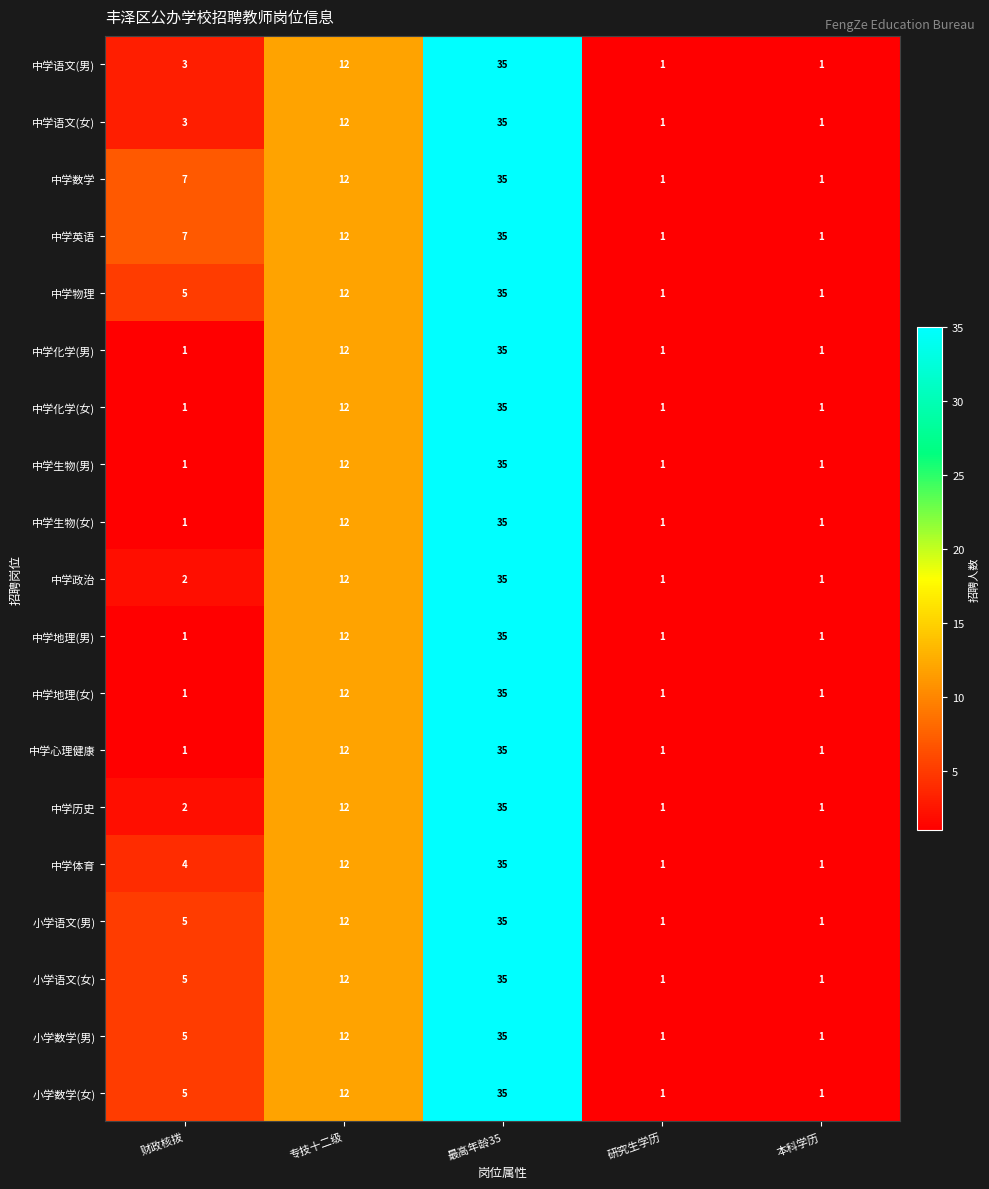

Is it true that 中学物理 equals 35 at 最高年龄35?

True